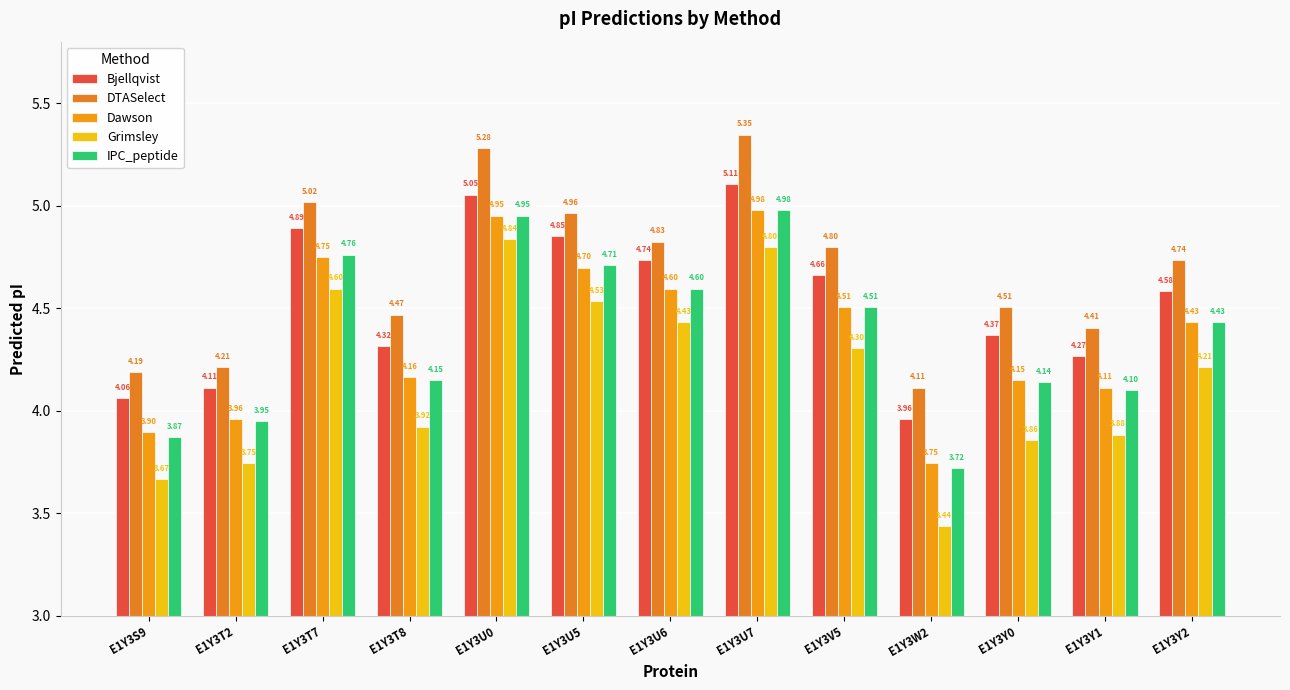

What is the difference between the Bjellqvist values at E1Y3Y1 and E1Y3T7?

0.6